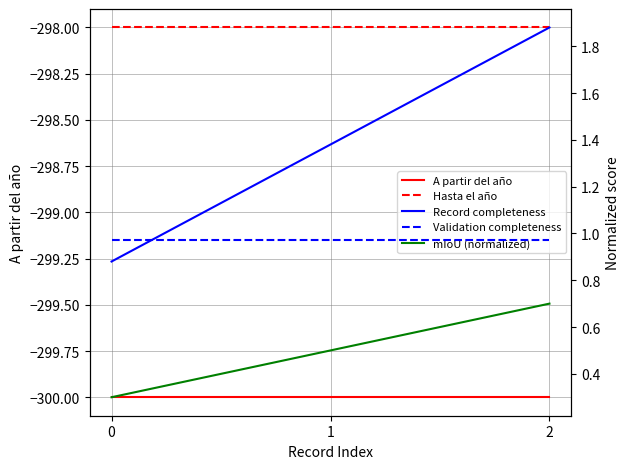

What is the total value across all series at 2?

-594.5